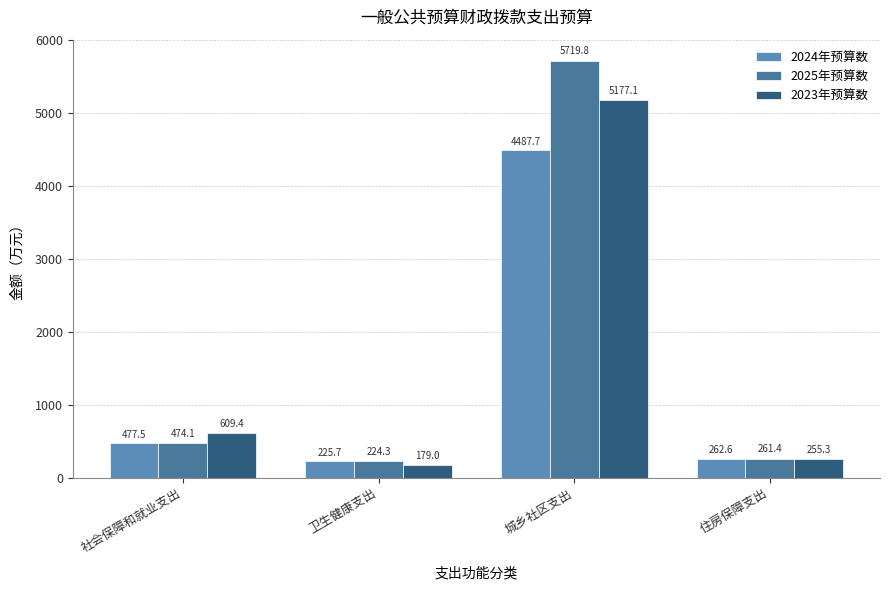

How many groups of bars are there?

4